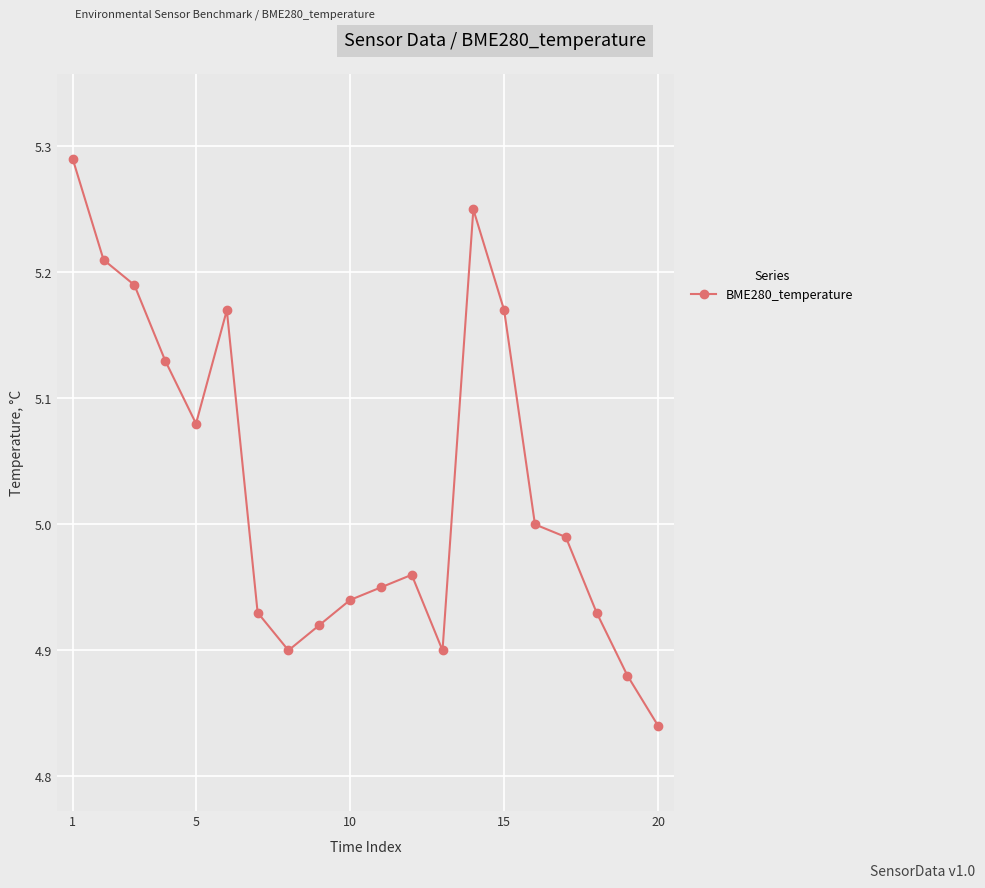

What is the difference between the maximum and second lowest values?

0.4